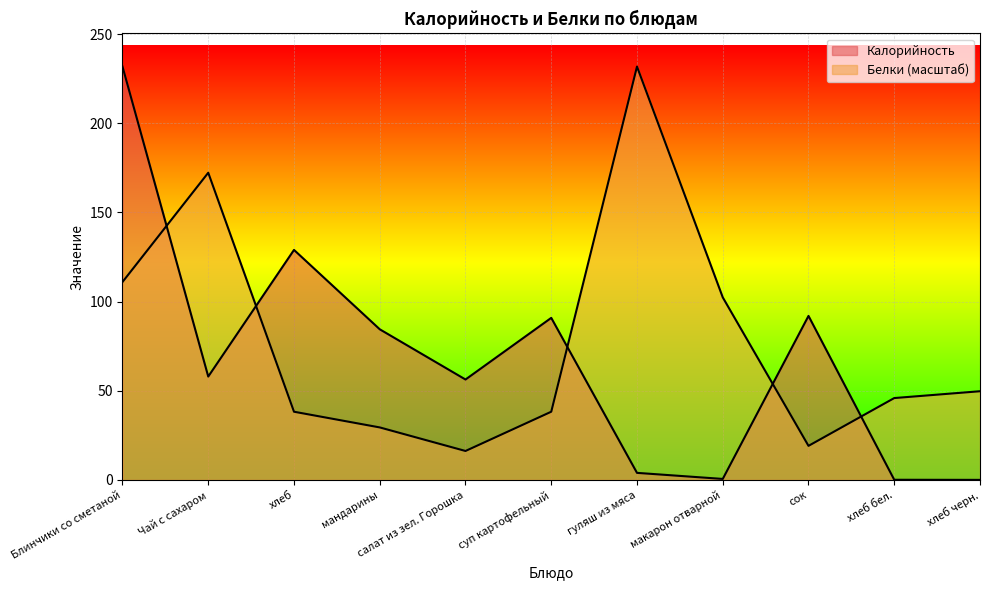

At how many categories does at least one series exceed 123?

4